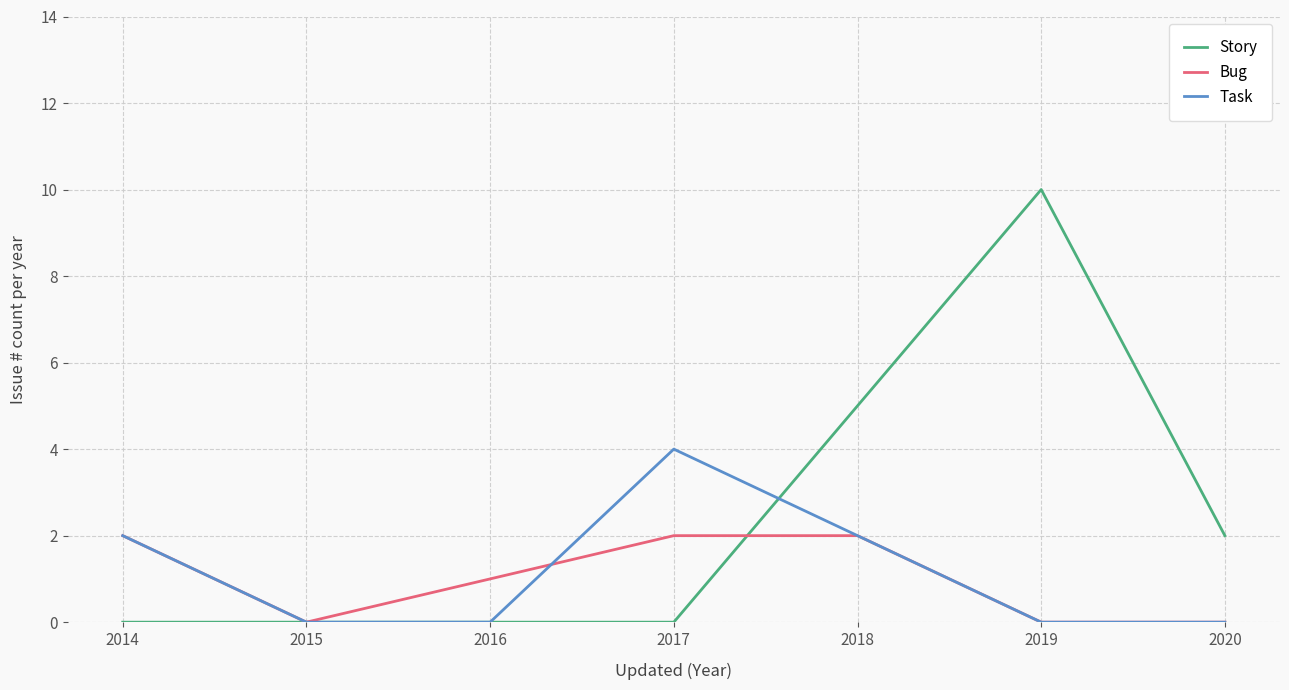

Where is Bug nearest to the value 1?

2016